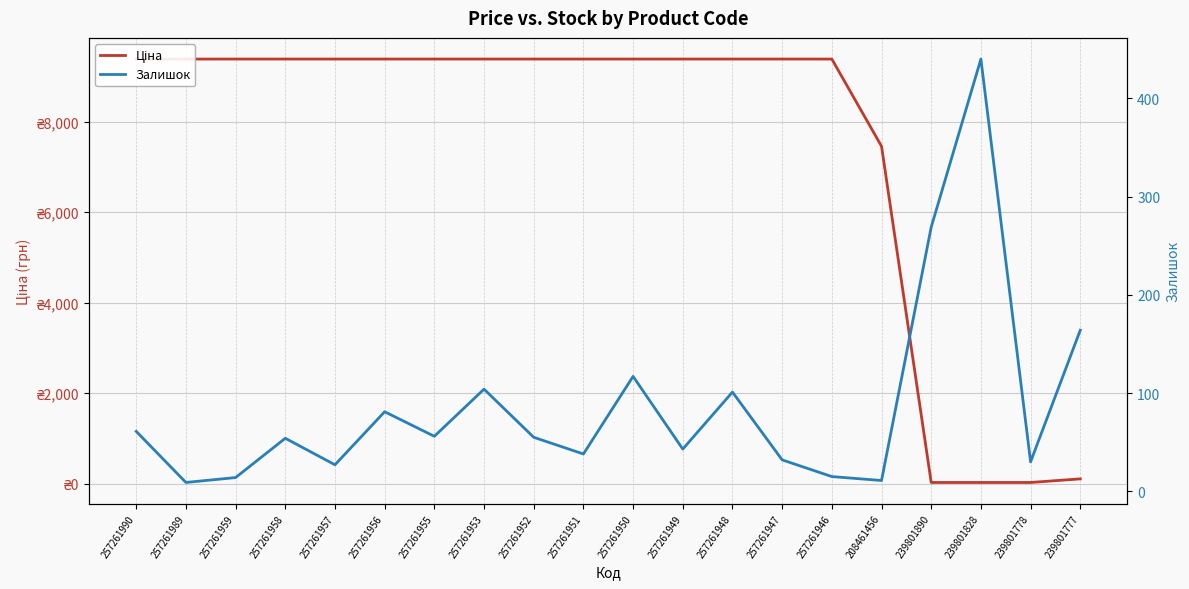

At which category is the sum across all series the highest?

257261950